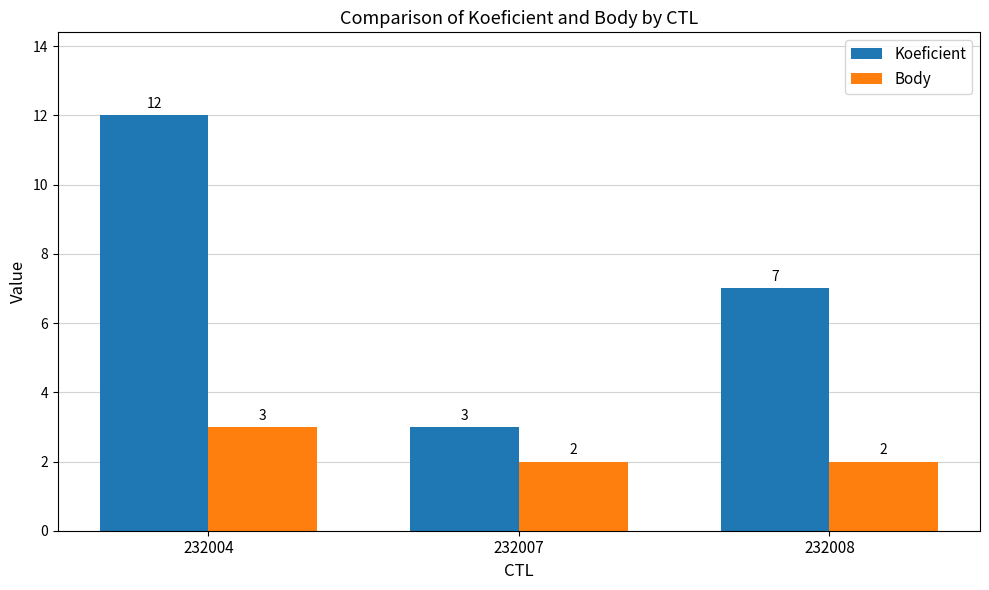

What is the total value across all series at 232007?

5